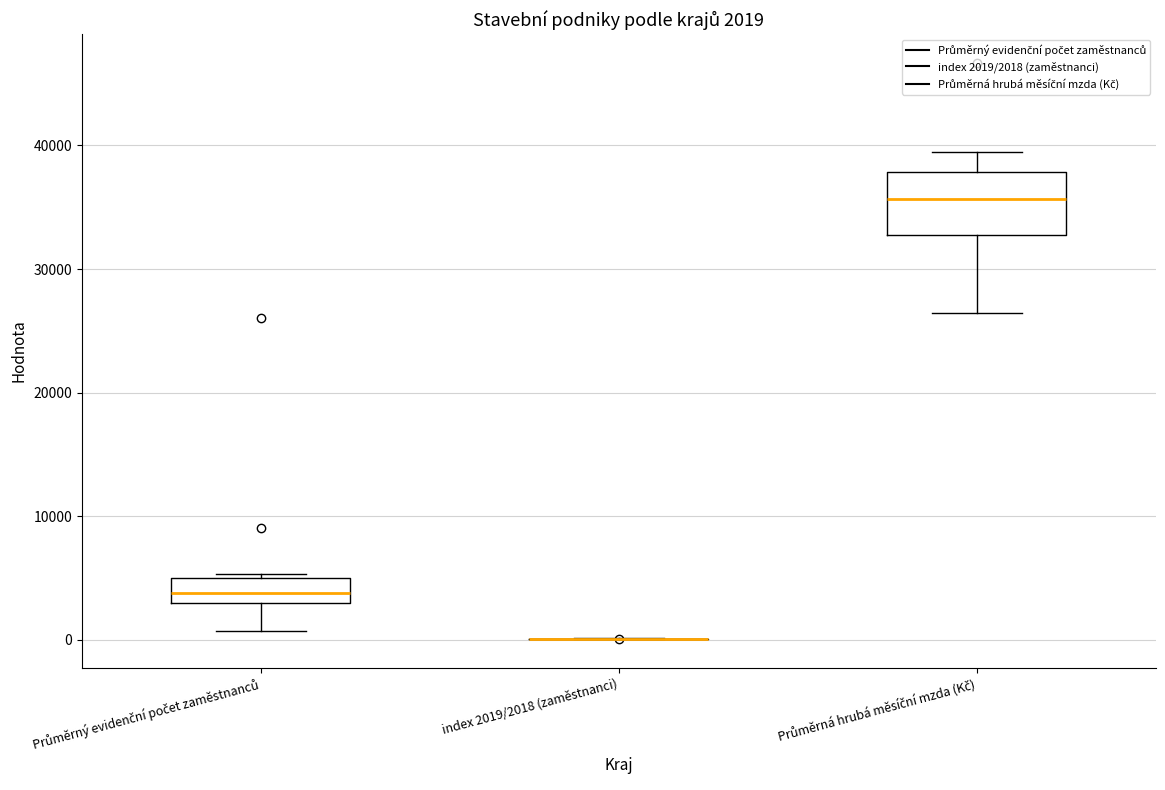

Comparing the boxes themselves (not the whiskers), which one is the tallest?

Průměrná hrubá měsíční mzda (Kč)